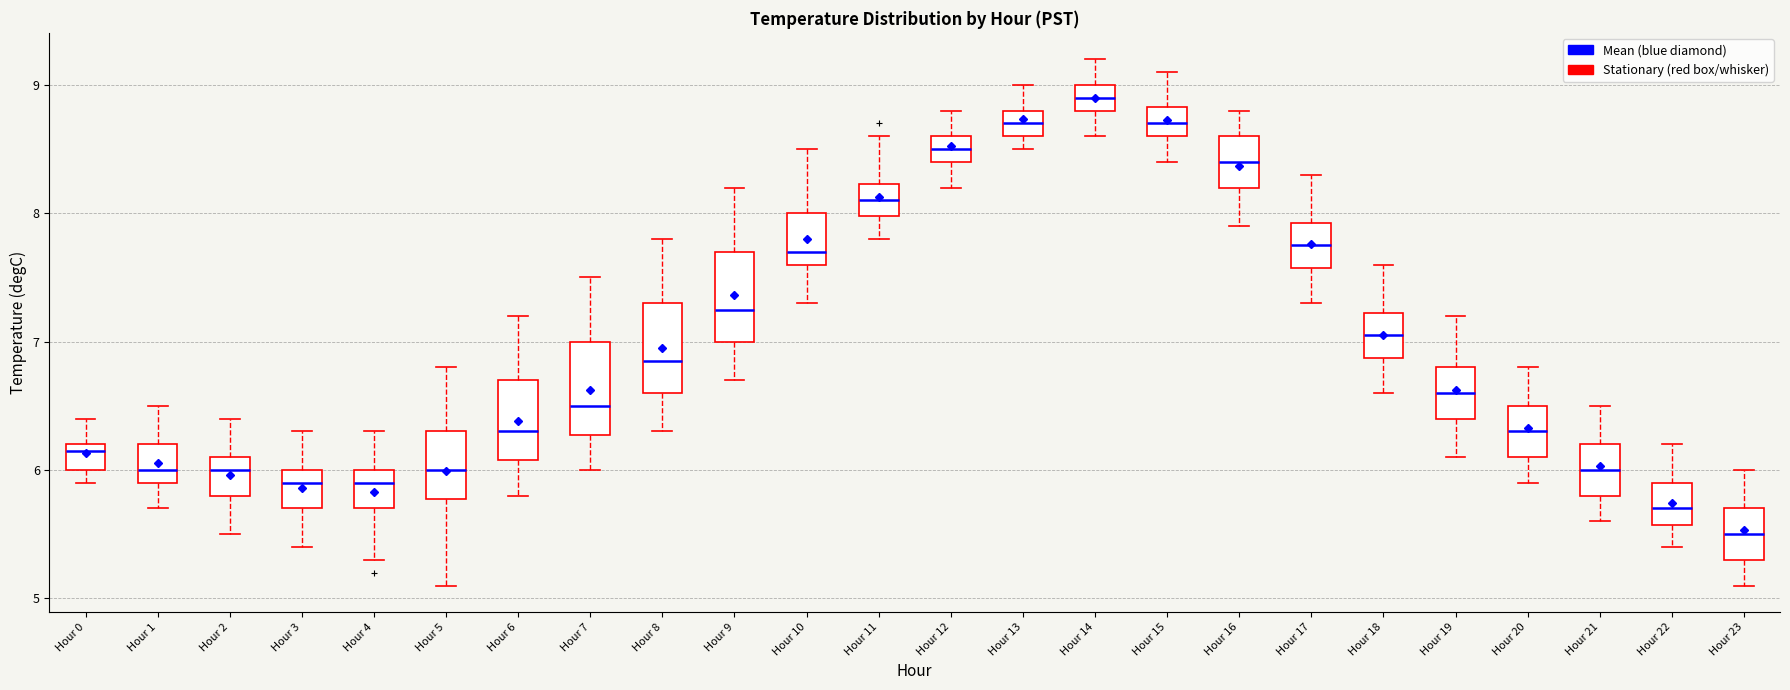

Which box has the highest median line?

Hour 14